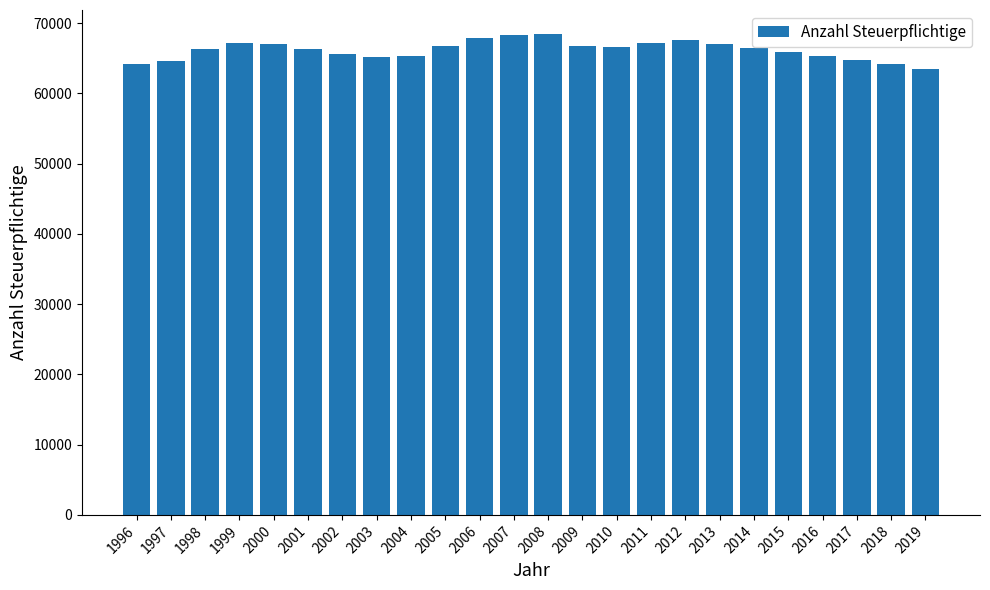

What is the maximum value shown in the chart?

68439